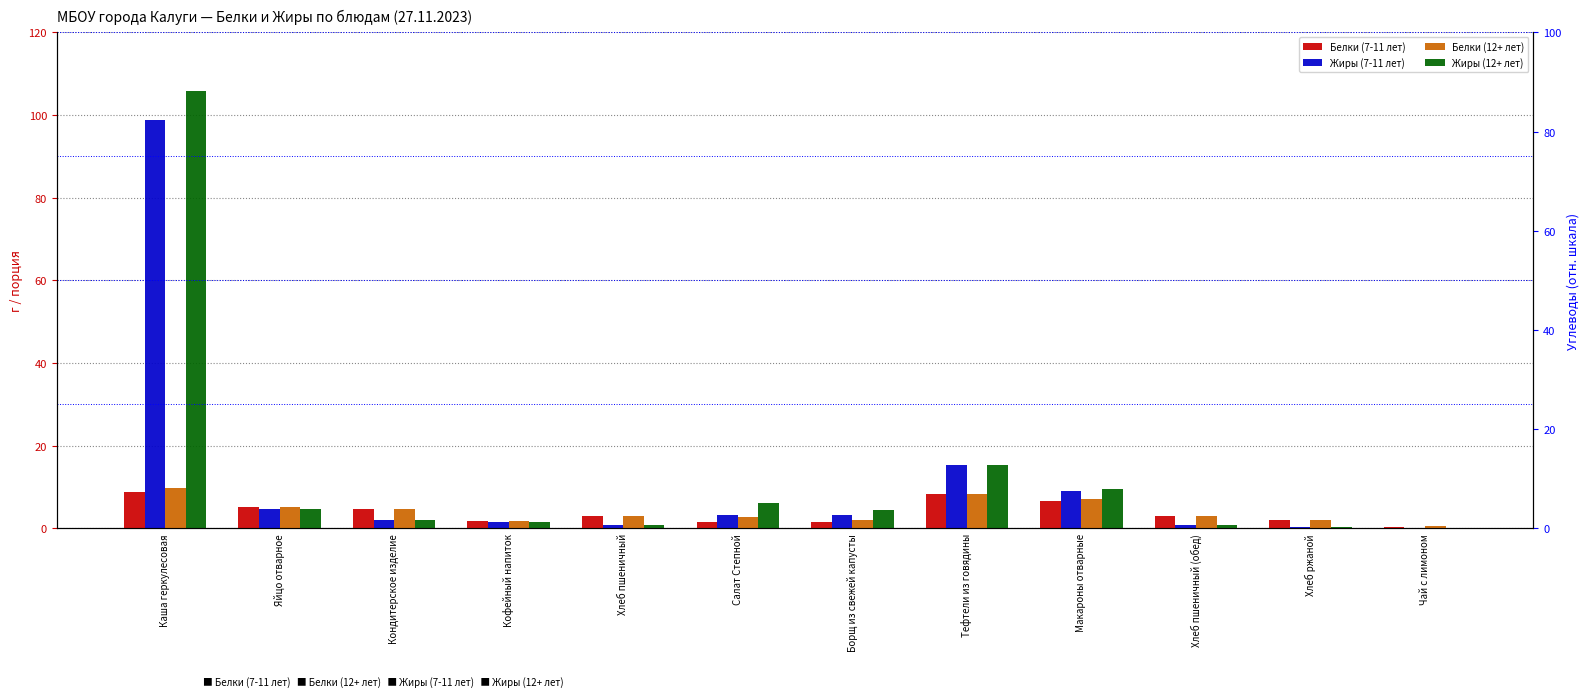

Where is Жиры (12+ лет) nearest to the value 52?

Тефтели из говядины